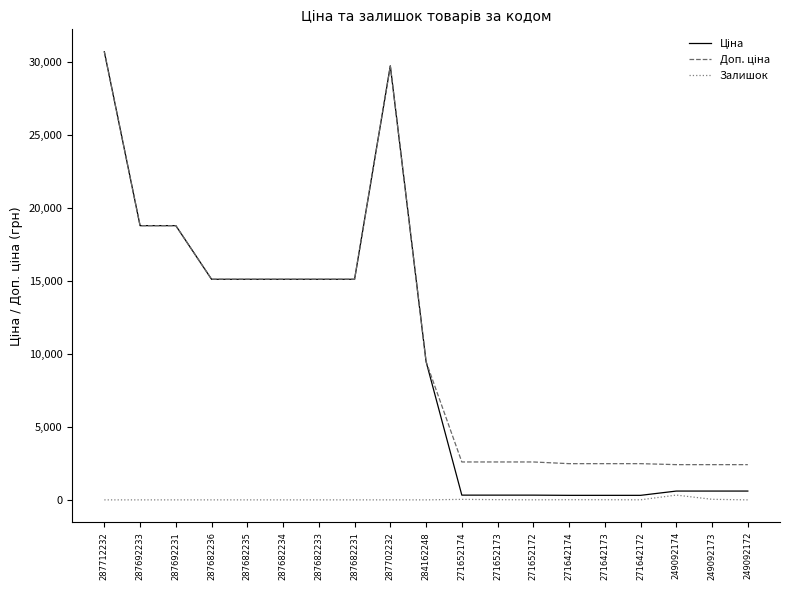

What is the total value across all series at 287682233?

30240.0